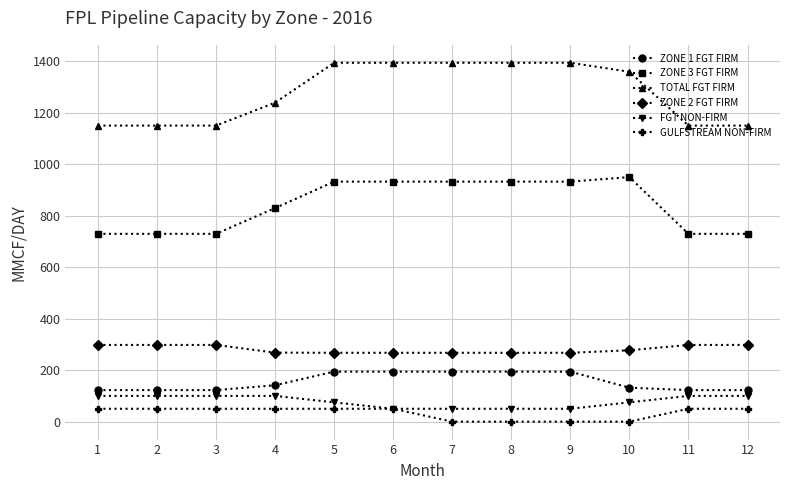

Is it true that TOTAL FGT FIRM equals 1394.0 at 7?

True